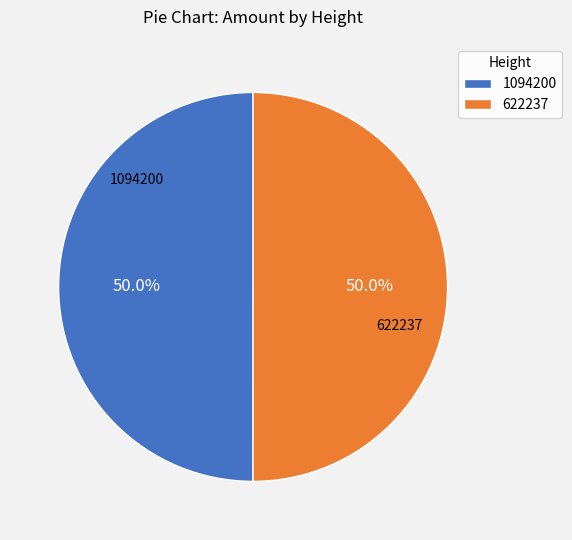

What portion of the pie excludes 1094200?

50.0%